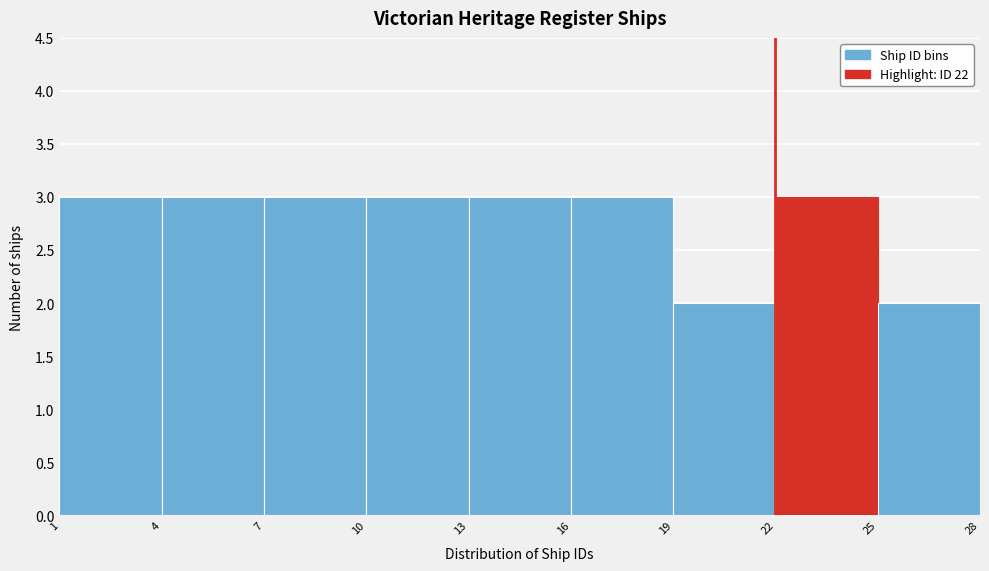

What is the height of the bar covering 4 to 7 on the x-axis? The values are not printed on the chart, so give them approximately, as read against the axis.

3